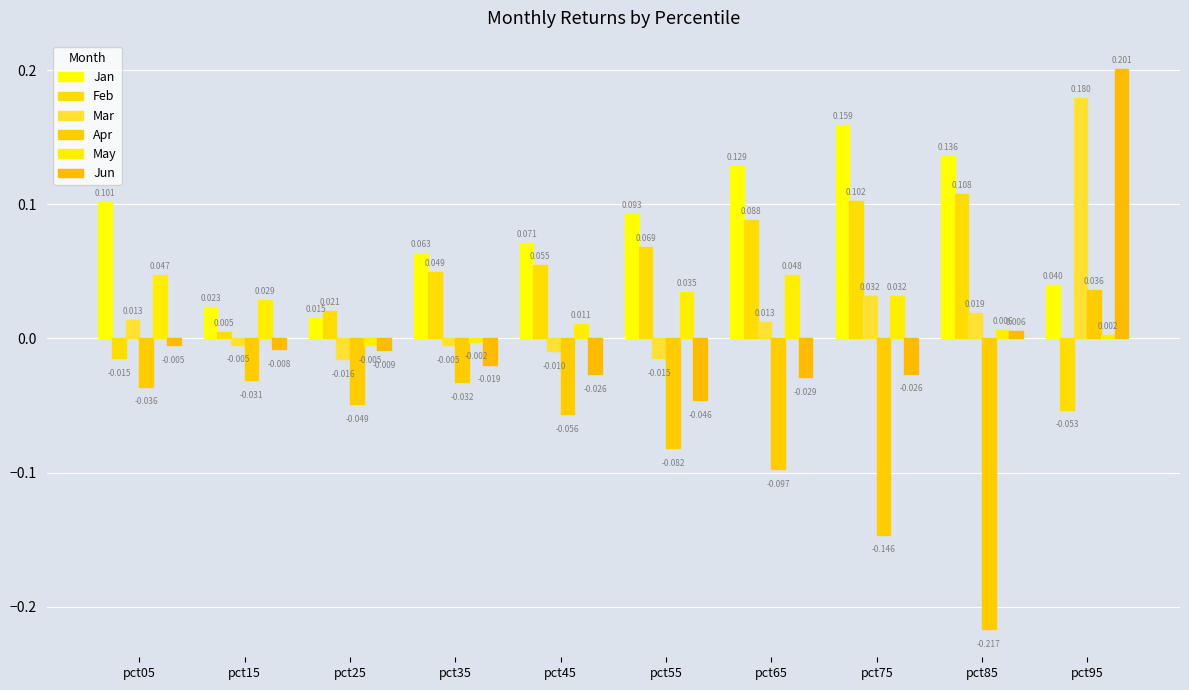

Is it true that Apr equals 0.1 at pct95?

False